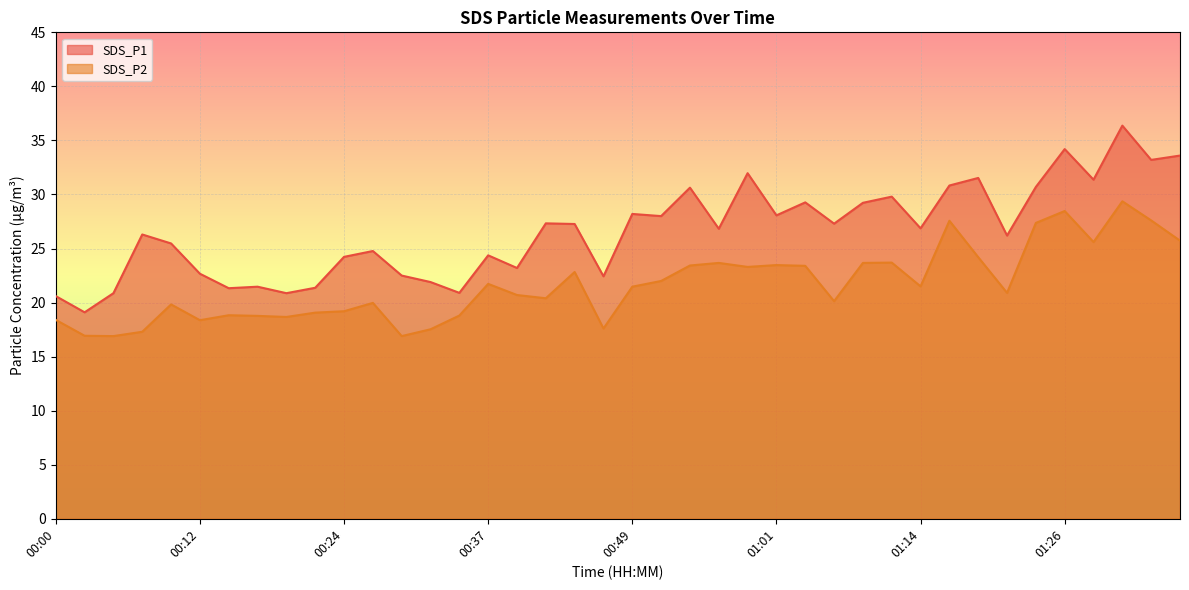

How many lines are shown in the chart?

2